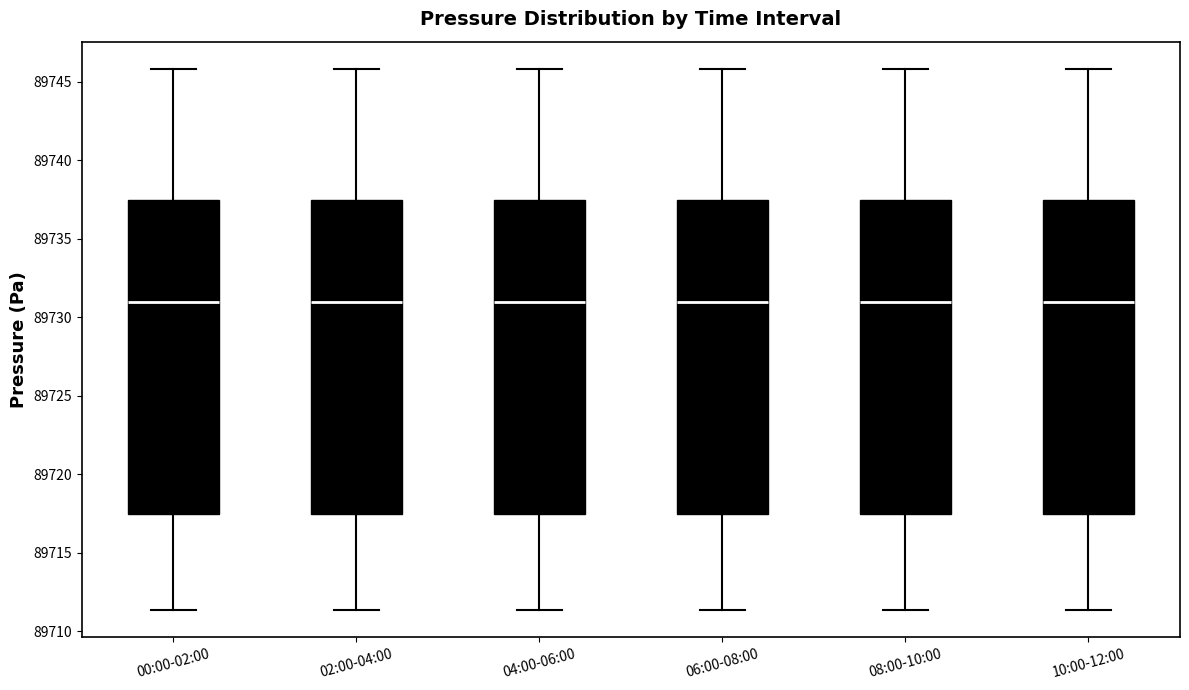

Where is the upper edge of the box for 10:00-12:00 on the y-axis? The values are not printed on the chart, so give them approximately, as read against the axis.

89737.5